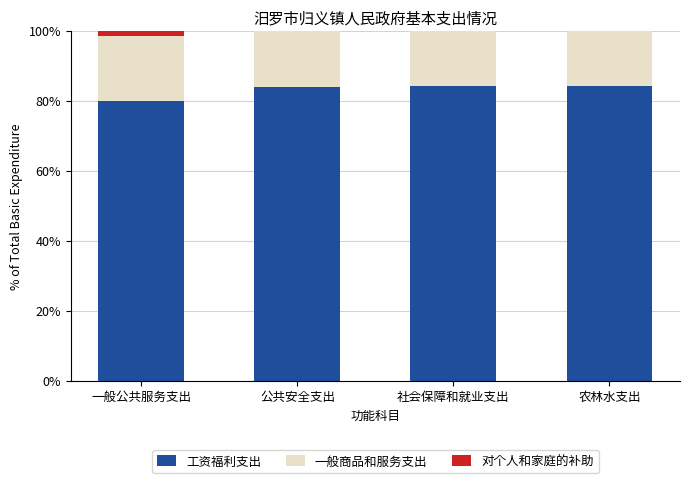

What is the total value across all series at 农林水支出?

100.0